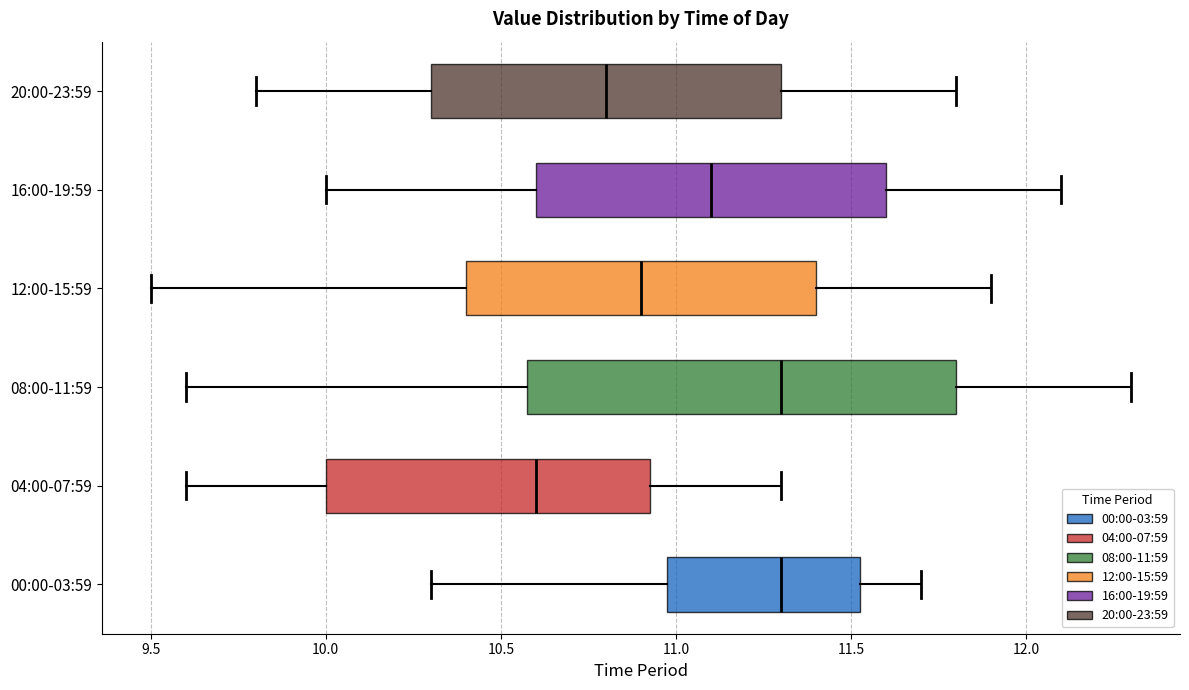

Where is the right edge of the box for 12:00-15:59 on the x-axis? The values are not printed on the chart, so give them approximately, as read against the axis.

11.40